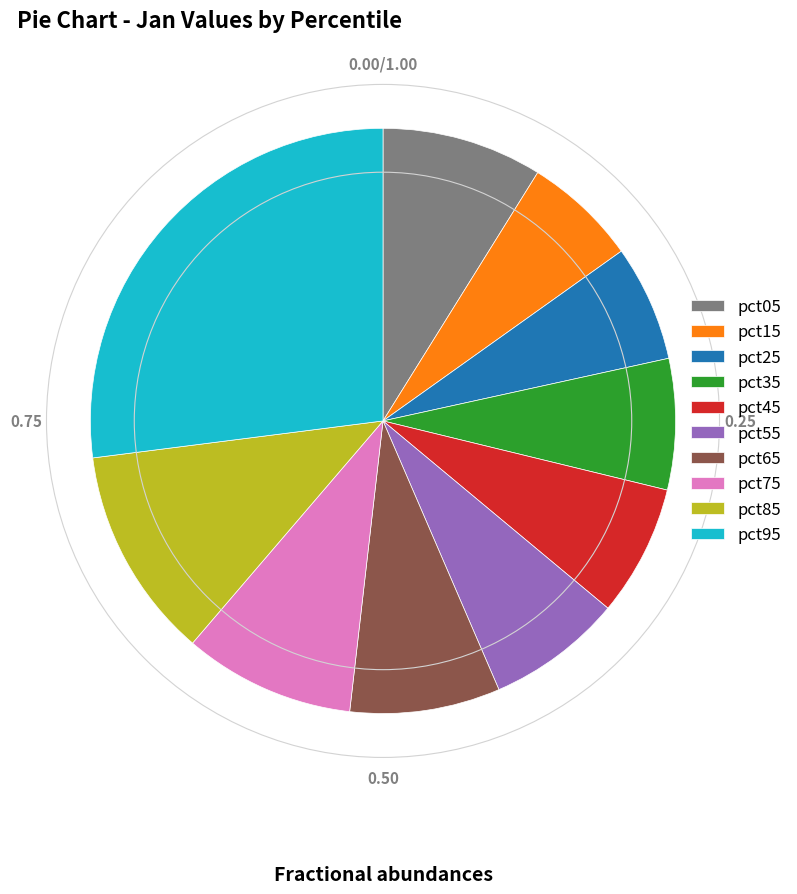

Which slice is the largest?

pct95